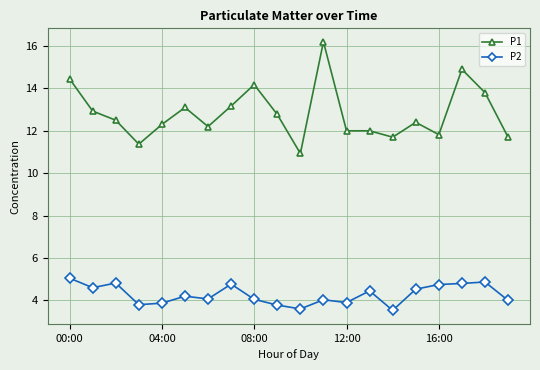

True or false: P2 and P1 cross at least once.

False